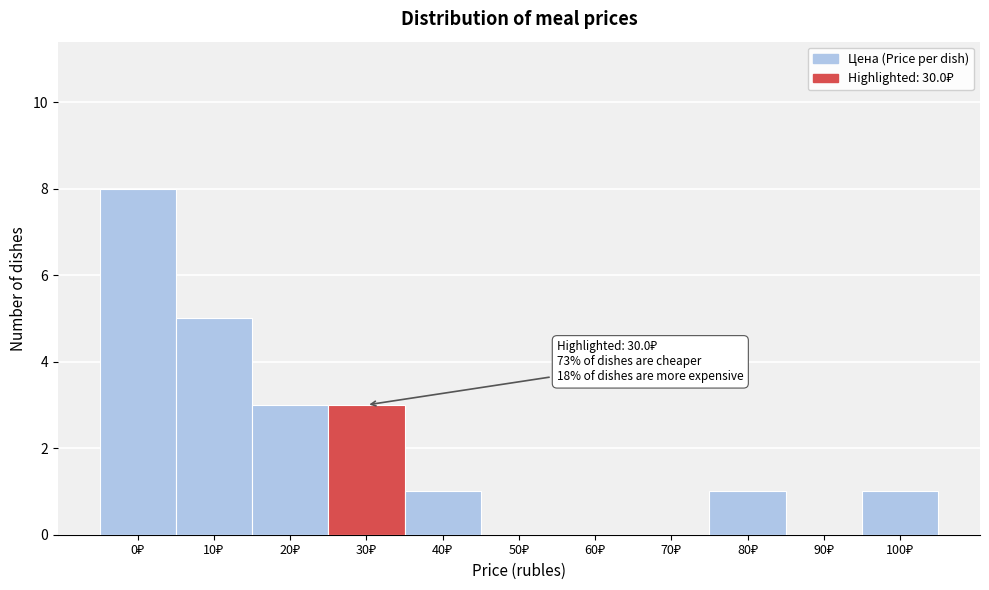

What is the maximum value shown in the chart?

8